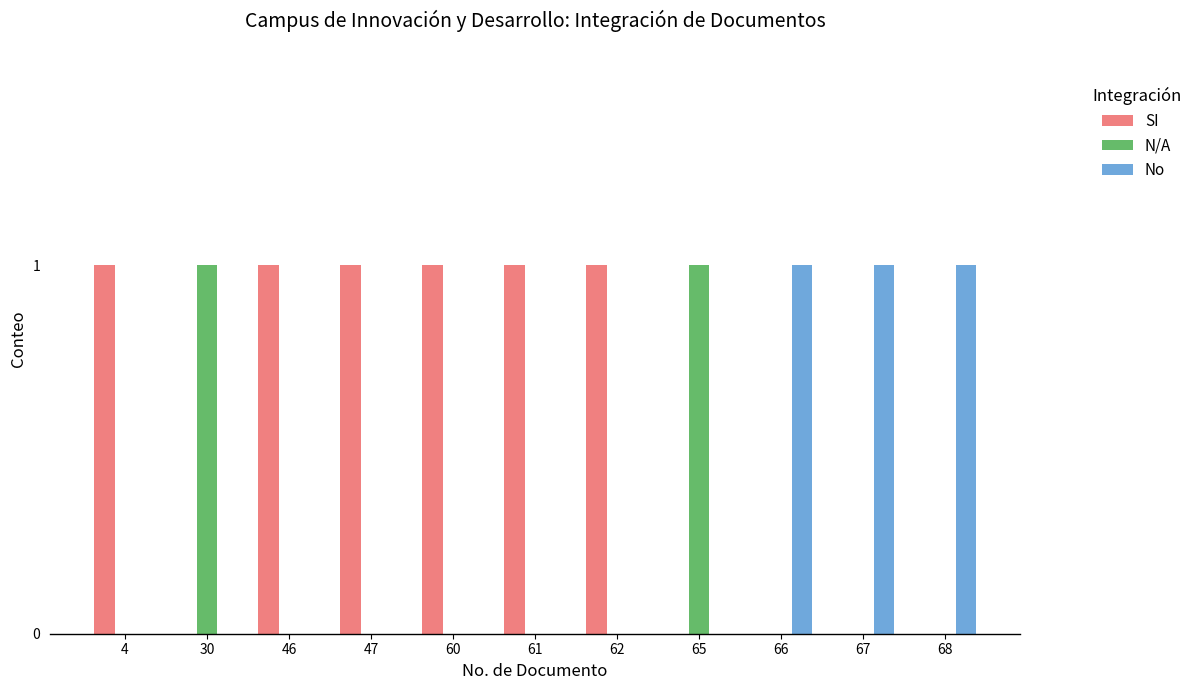

What is the sum of all SI values?

6